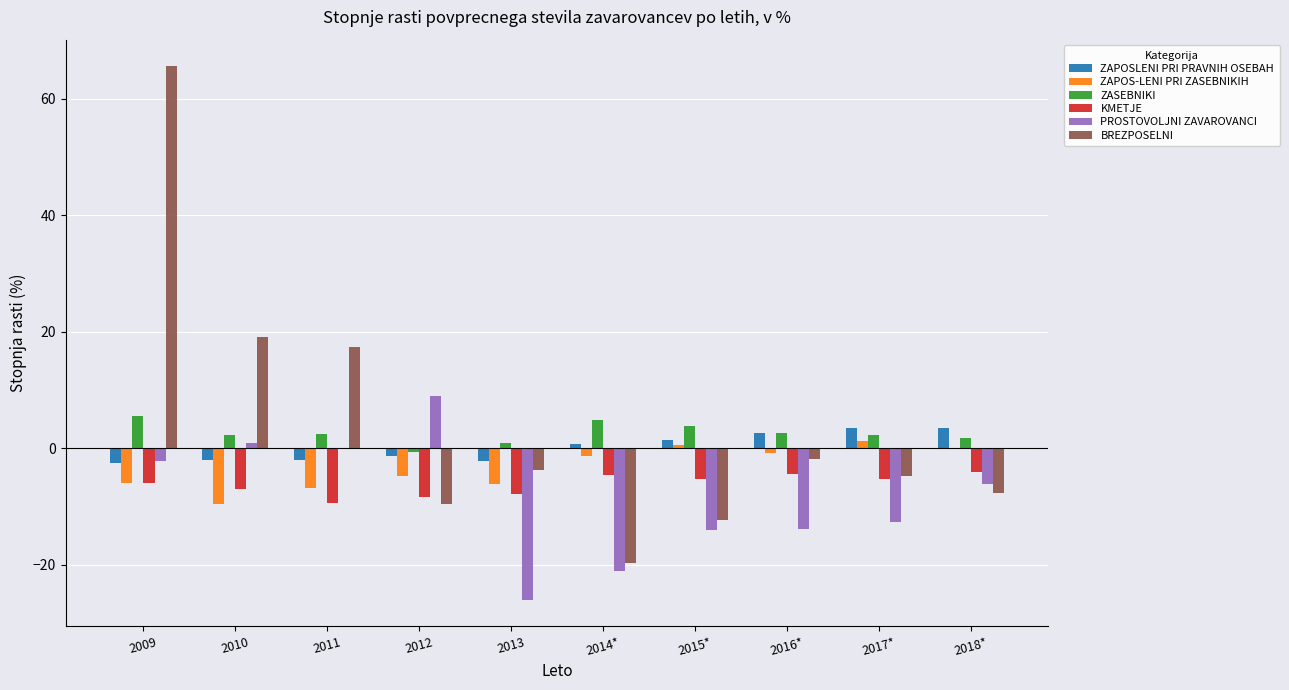

Which category has the highest value across all series?

2009